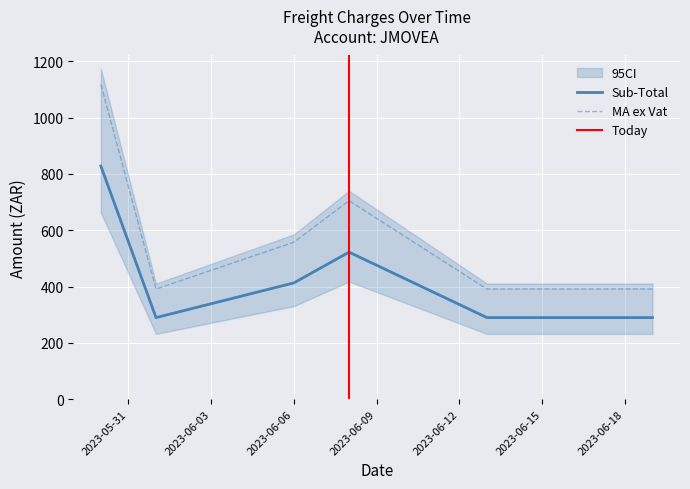

What is the total value across all series at 2023-05-30?

2146.0